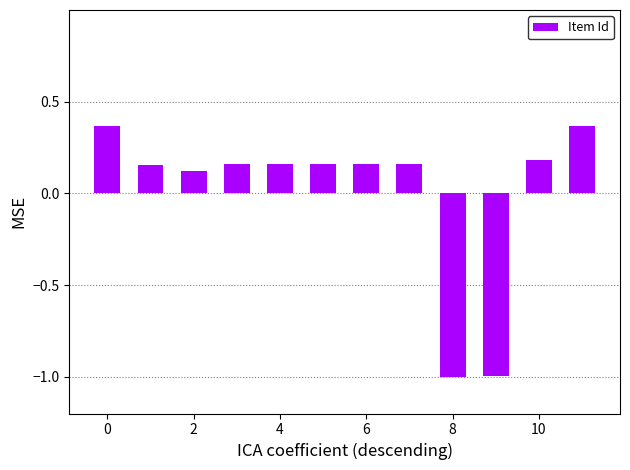

How many distinct data groups are displayed?

1